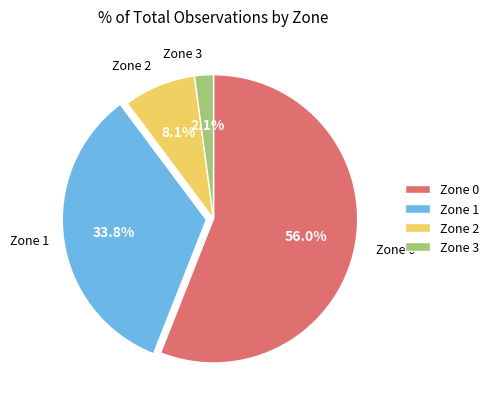

Which has a higher value, Zone 0 or Zone 3?

Zone 0